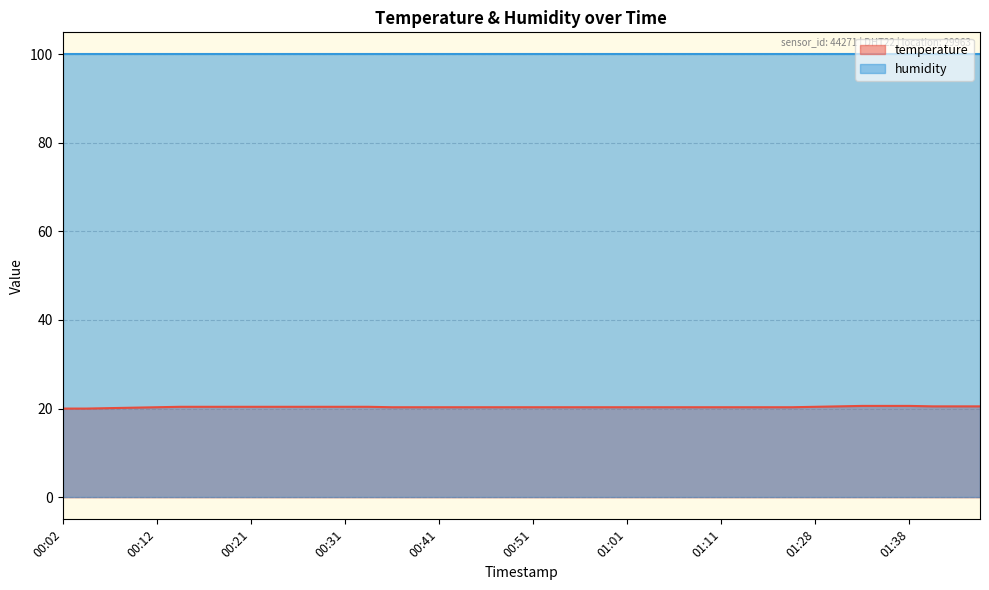

What is the sum of all values?

813.8